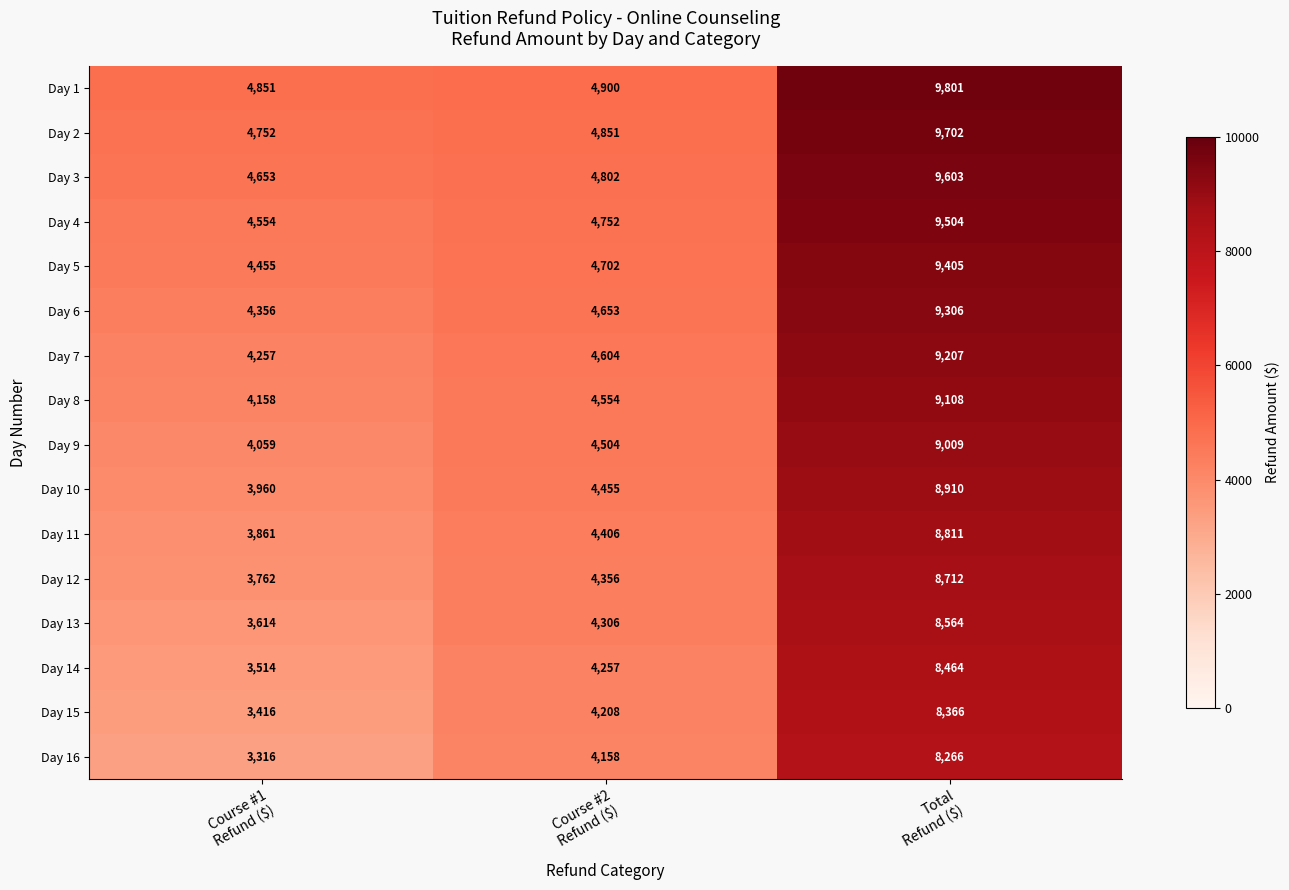

List the series in order of their peak value, highest first.

Day 1, Day 2, Day 3, Day 4, Day 5, Day 6, Day 7, Day 8, Day 9, Day 10, Day 11, Day 12, Day 13, Day 14, Day 15, Day 16